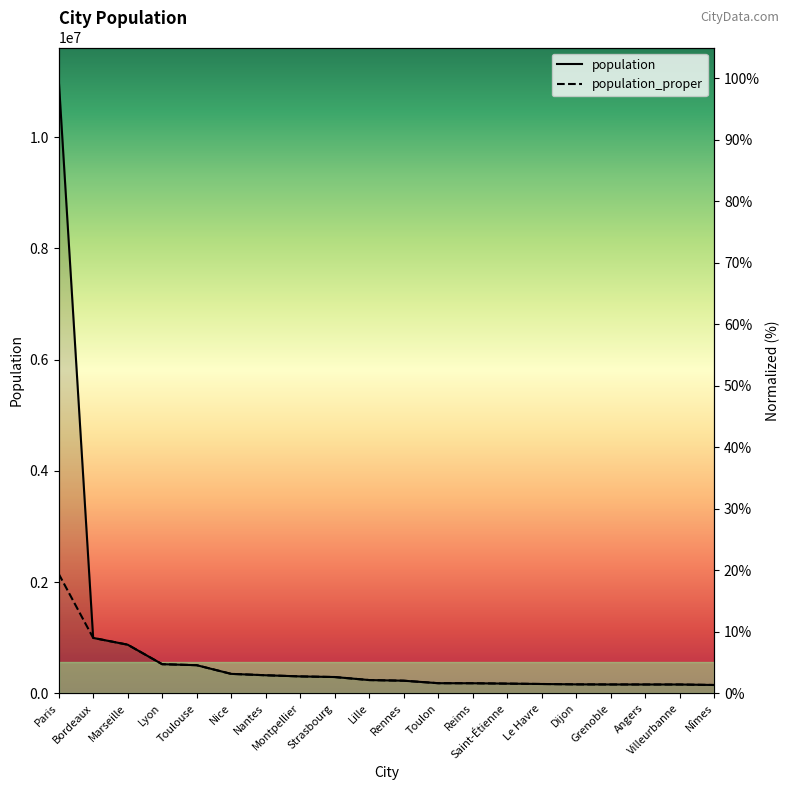

At which category is the sum across all series the highest?

Paris